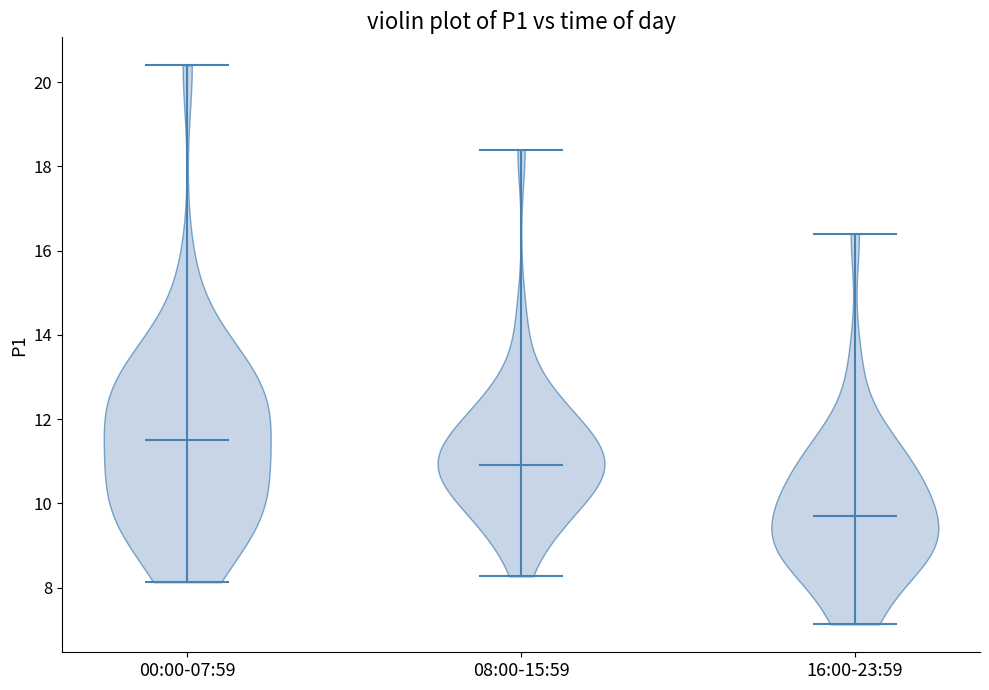

Reading left to right, read every violin against the y-axis: where its median line is, and the lowest and highest points it reaches. The values are not printed on the chart, so give them approximately, as read against the axis.

00:00-07:59: median line 11.6, lowest point 8.2, highest point 20.4
08:00-15:59: median line 11.0, lowest point 8.2, highest point 18.4
16:00-23:59: median line 9.6, lowest point 7.2, highest point 16.4